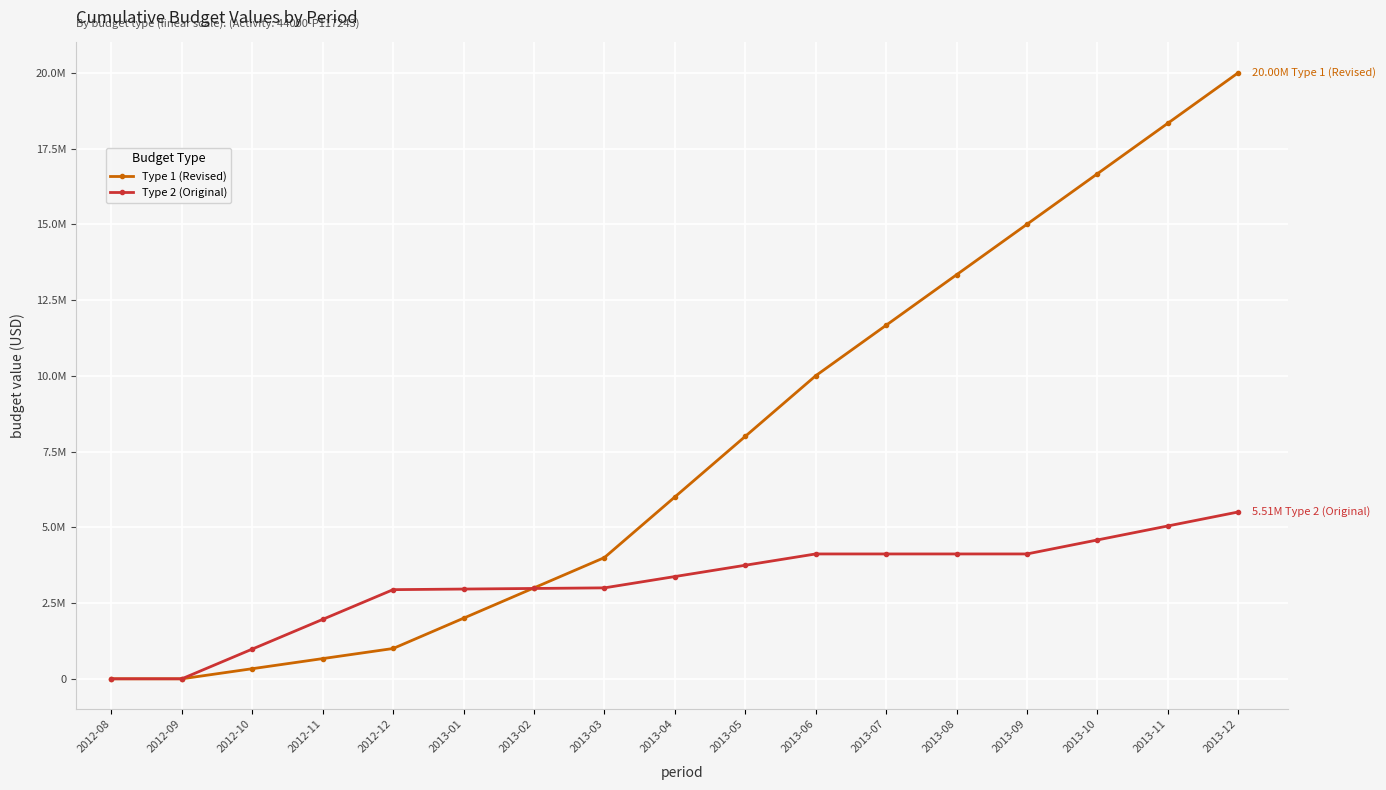

What is the label of the 4th point from the right?

2013-09